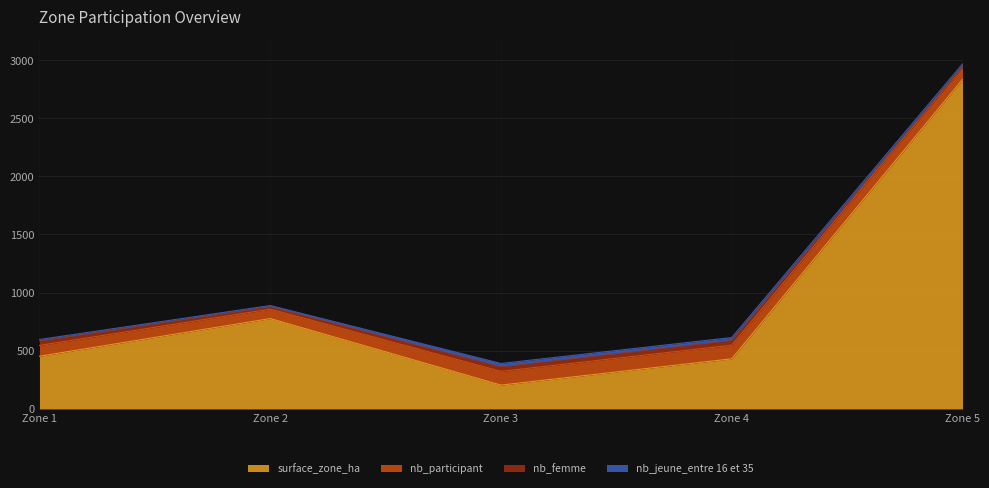

How many lines are shown in the chart?

4